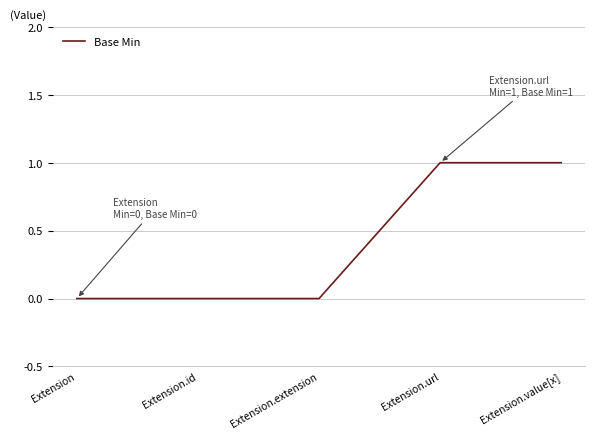

What position from the left is Extension?

1